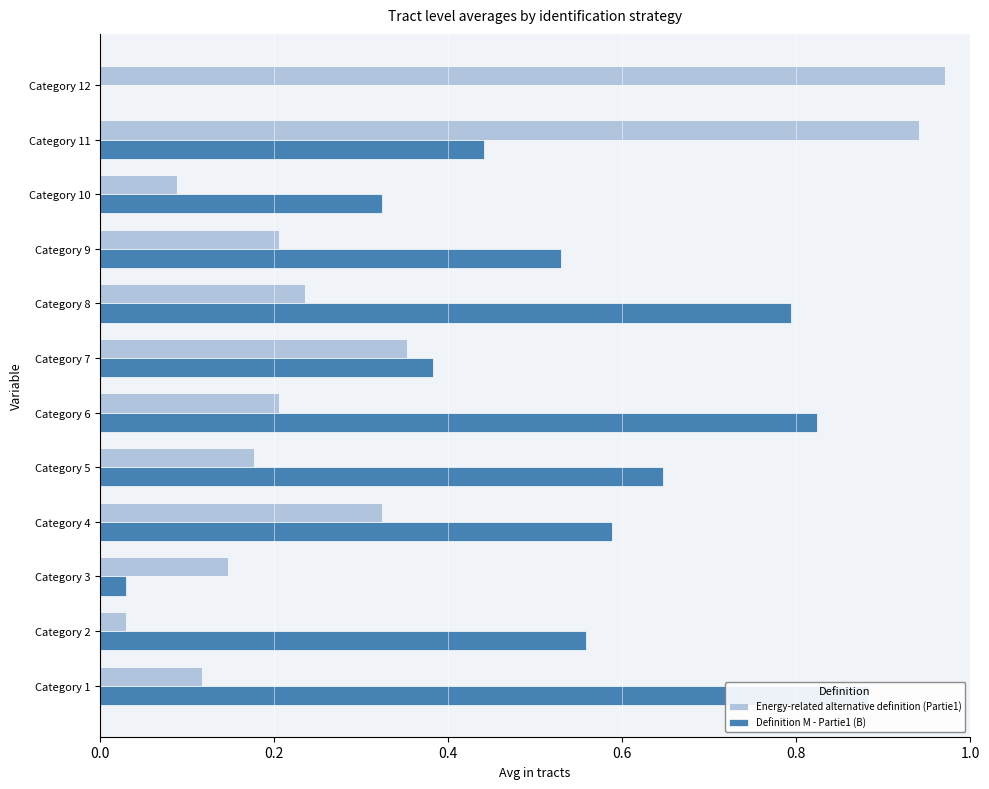

Between Category 3 and Category 10, which series saw the biggest shift?

Definition M - Partie1 (B)